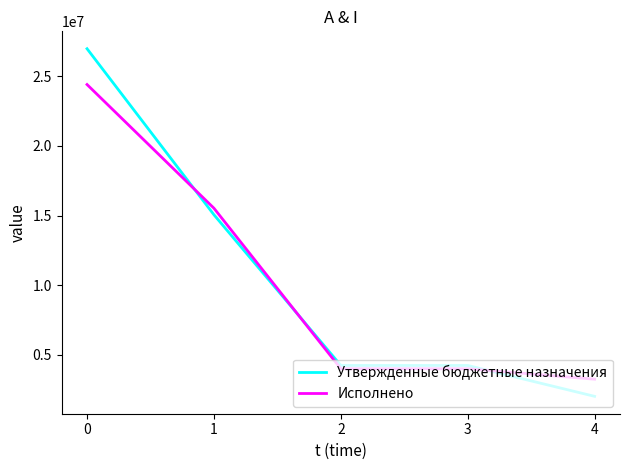

At which label is Утвержденные бюджетные назначения closest to 14497731?

1